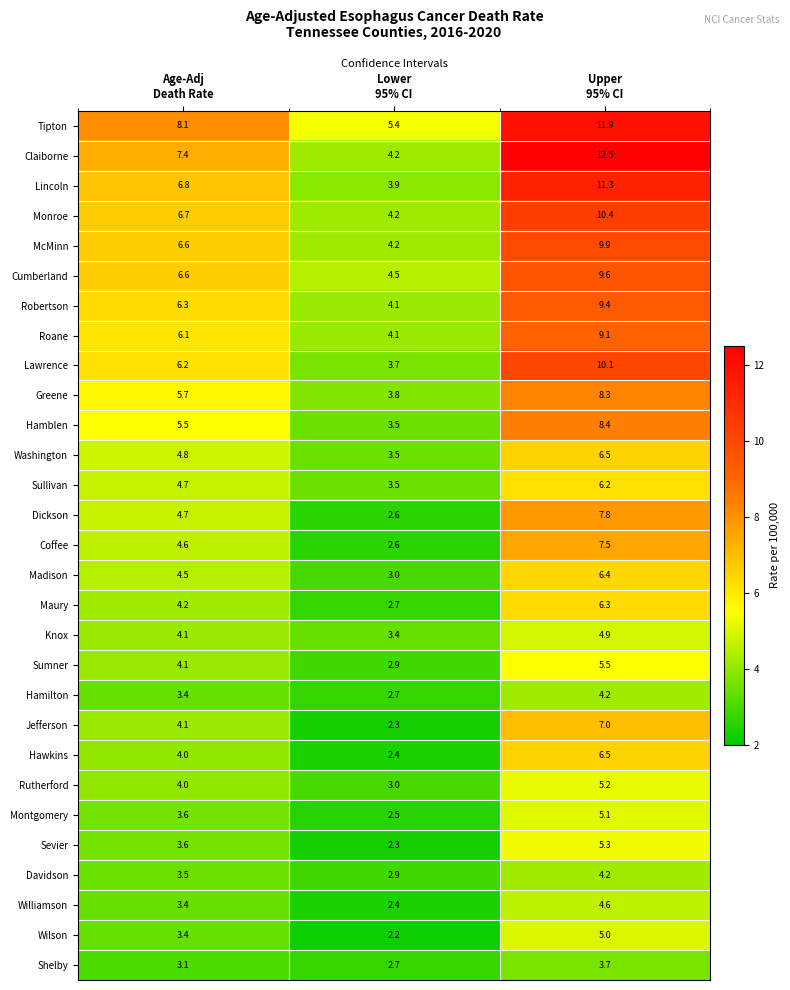

What is the maximum value for Lawrence?

10.1